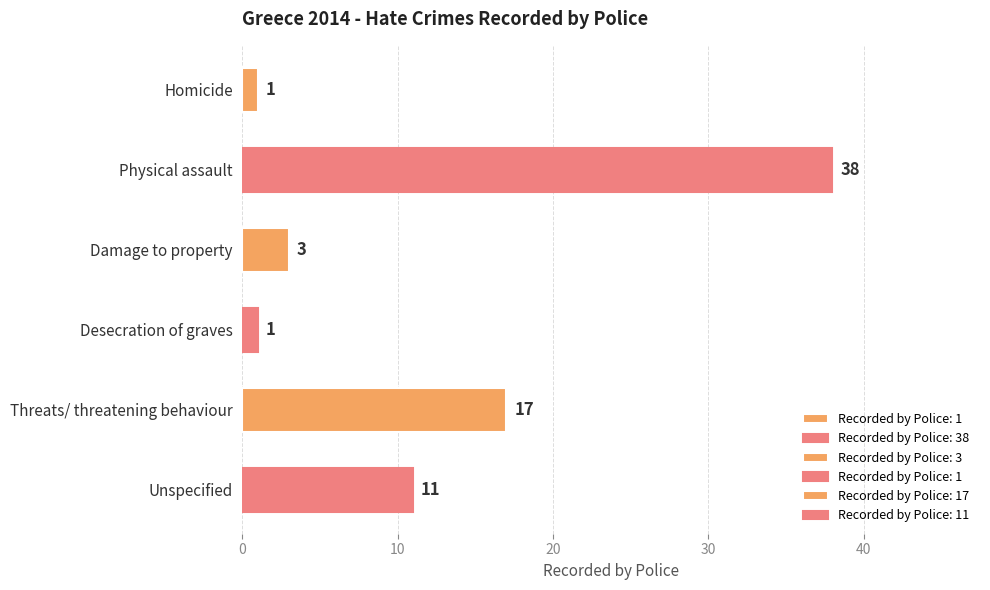

Where is the data nearest to the value 19?

Threats/ threatening behaviour